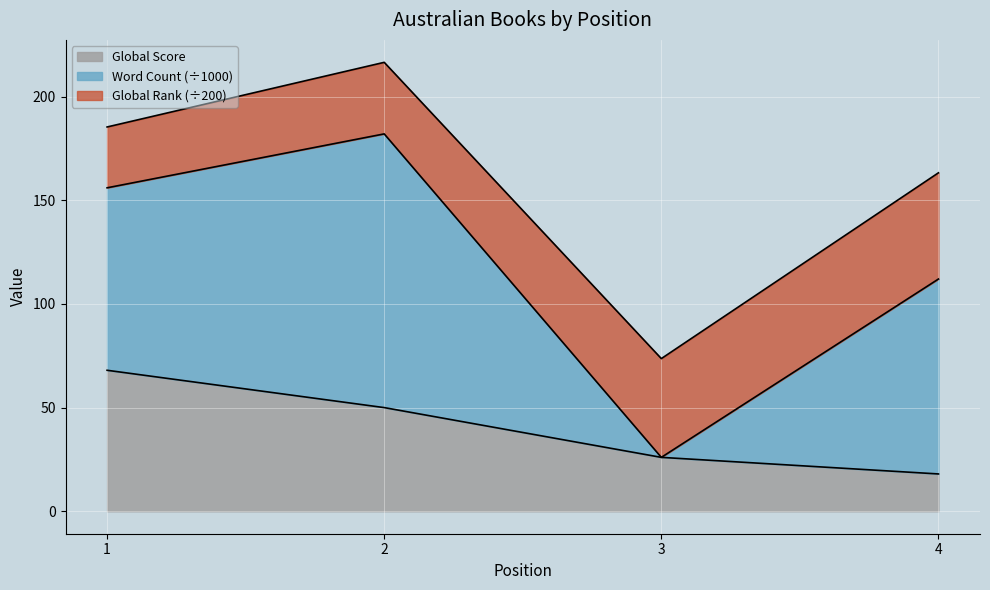

Which series has the largest total across all categories?

Word Count